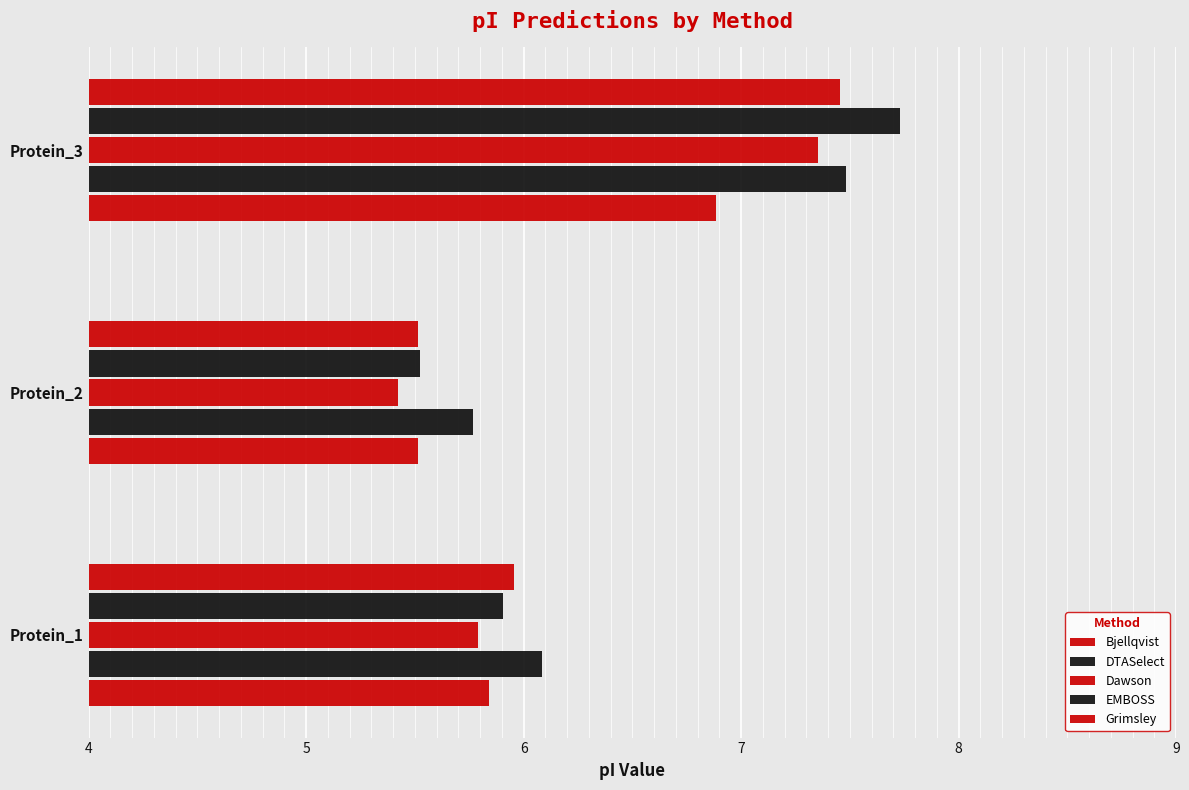

How many categories are shown in the chart?

3